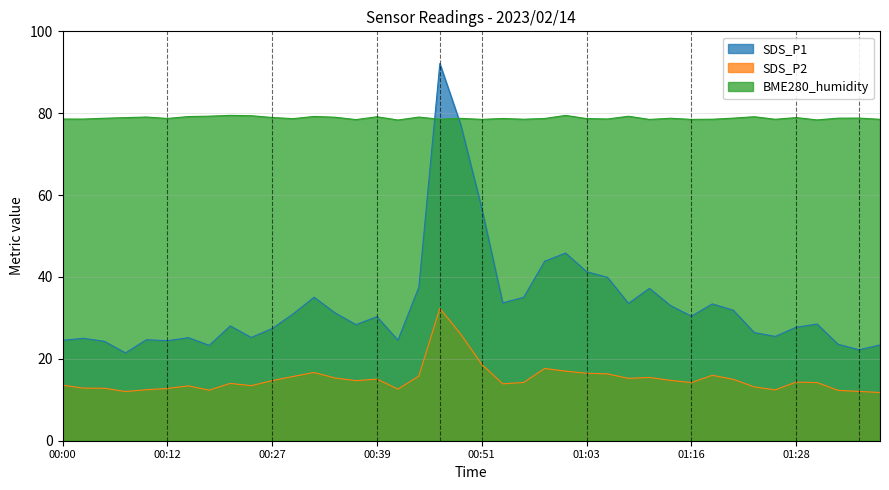

True or false: BME280_humidity has a value of 78.6 at 00:00.

True